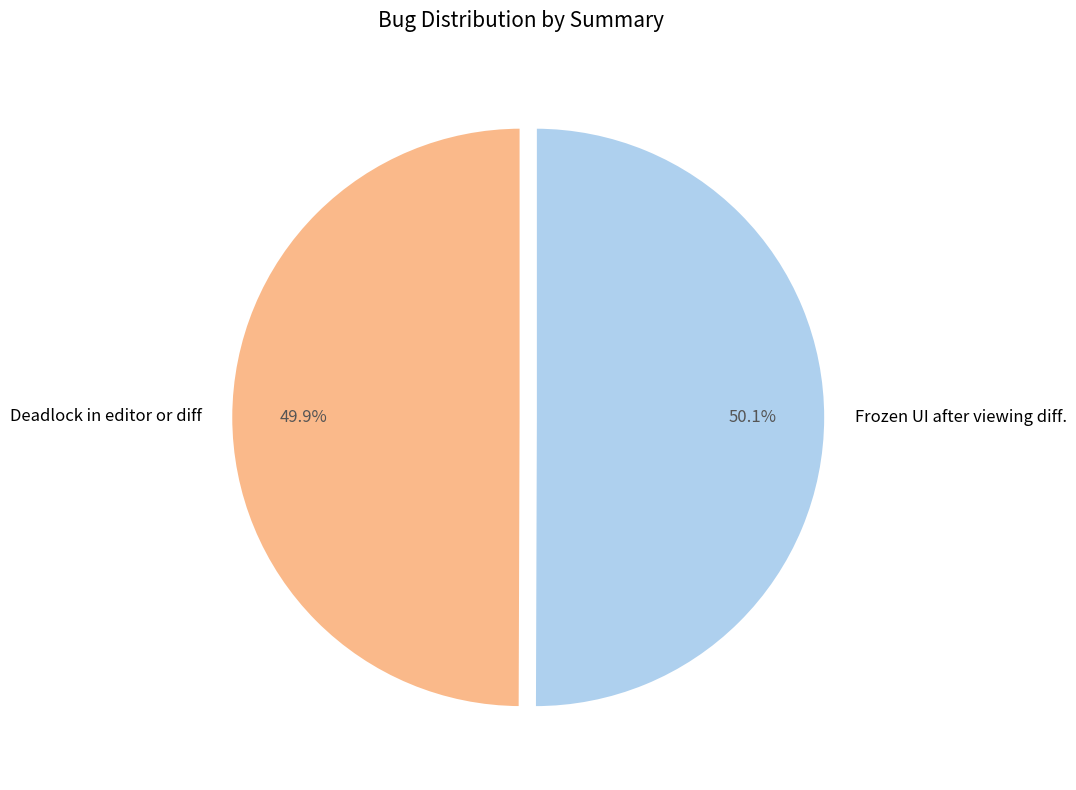

To the nearest percent, what percentage of the pie is Deadlock in editor or diff?

50%